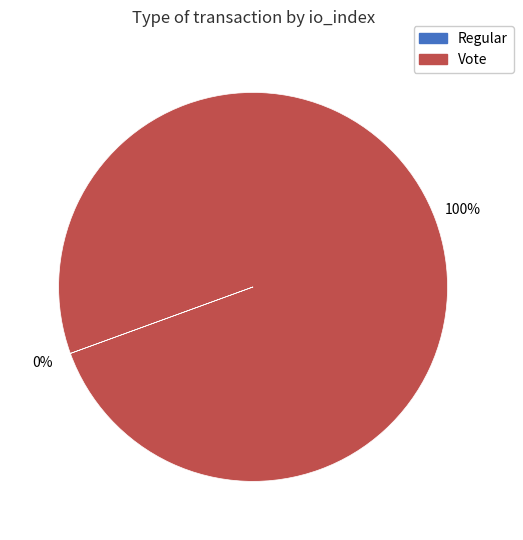

To the nearest percent, what is the average slice percentage?

50%